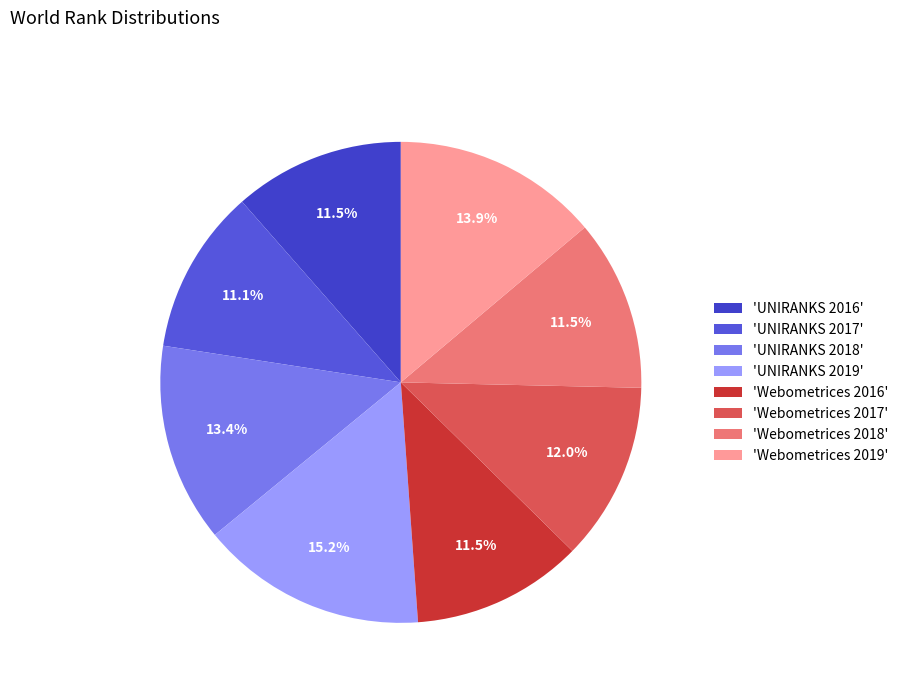

How many slices are in this pie chart?

8